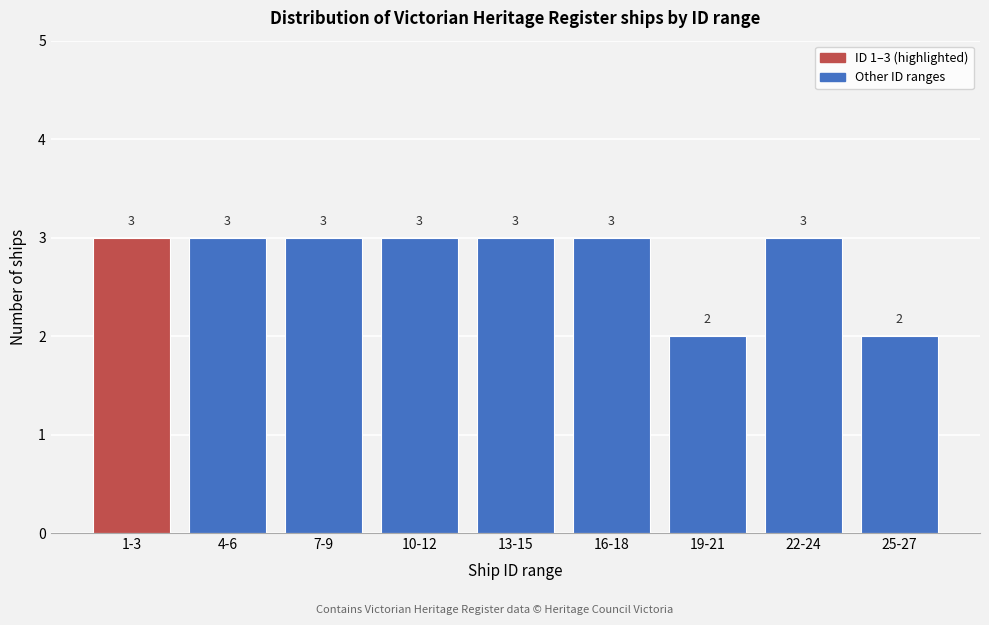

Reading right to left, transcribe all the data shown in this chart.

2	3	2	3	3	3	3	3	3